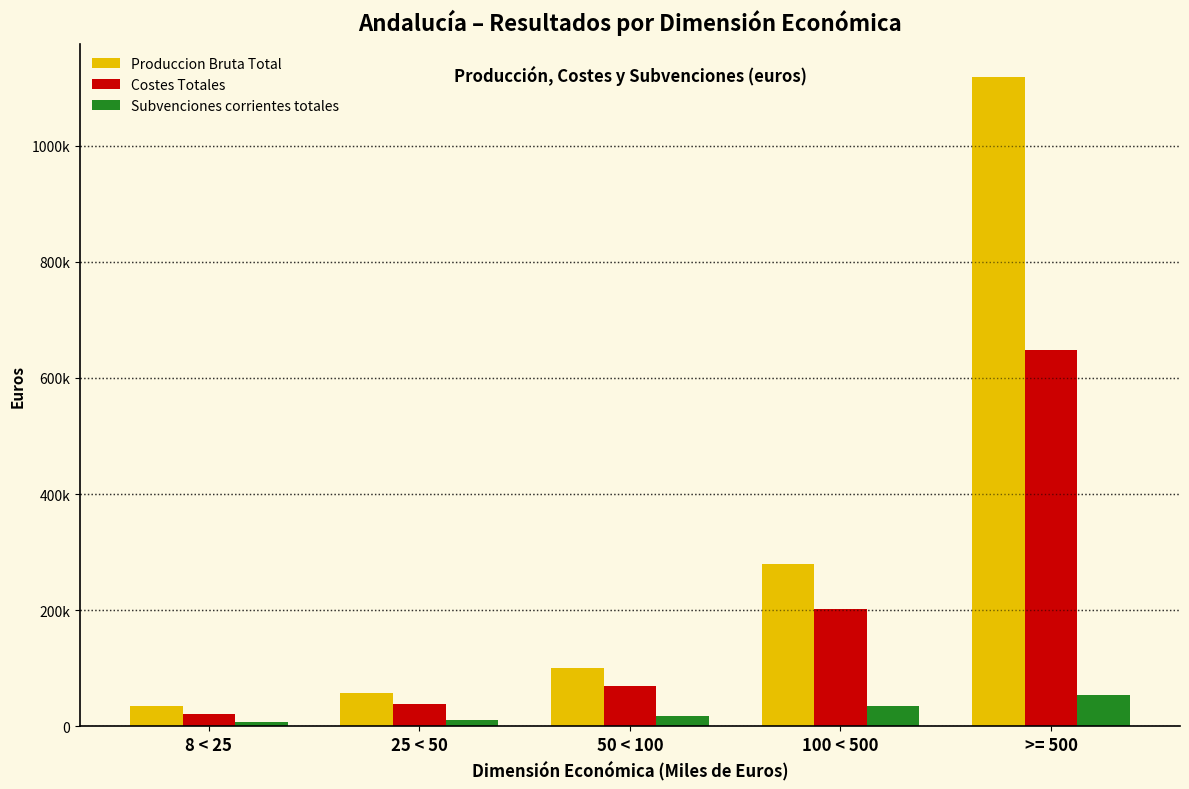

What are all the series names shown in the legend?

Produccion Bruta Total, Costes Totales, Subvenciones corrientes totales